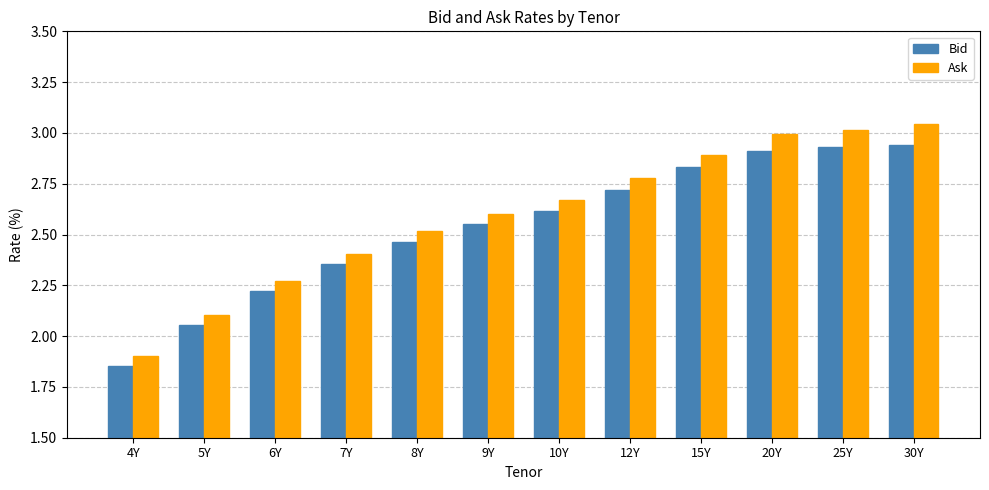

At how many categories does at least one series exceed 2?

11